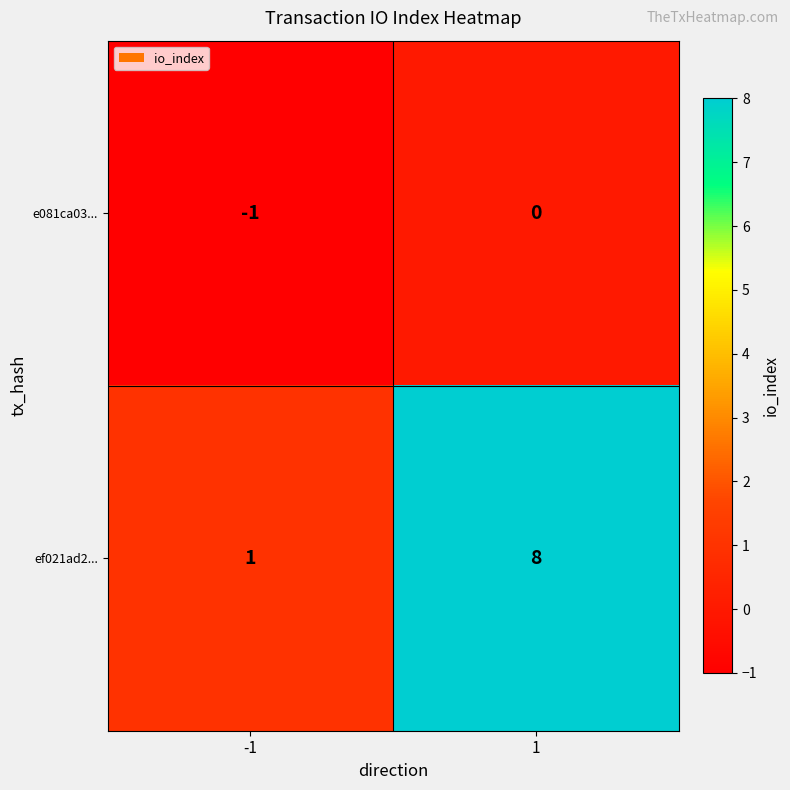

What is the sum of the ef021ad2... values at -1 and 1?

9